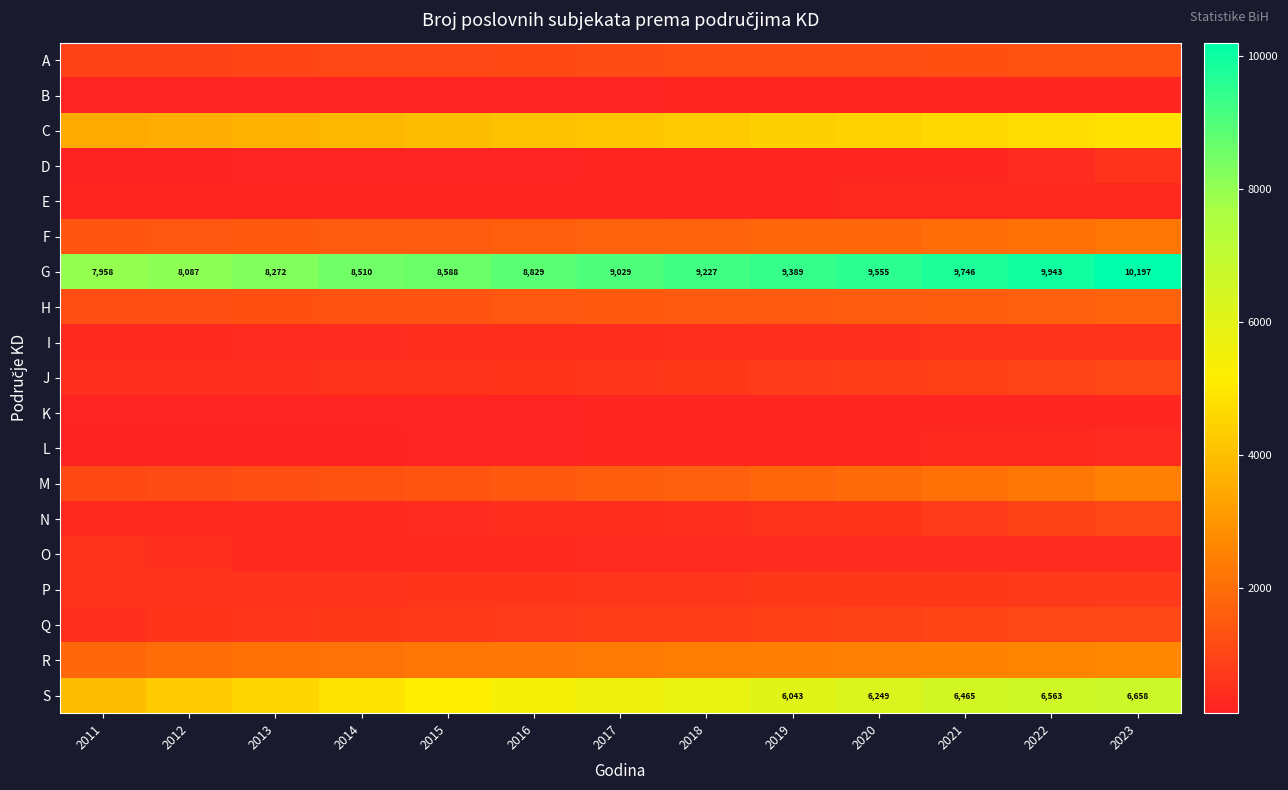

At which category is the sum across all series the highest?

2023